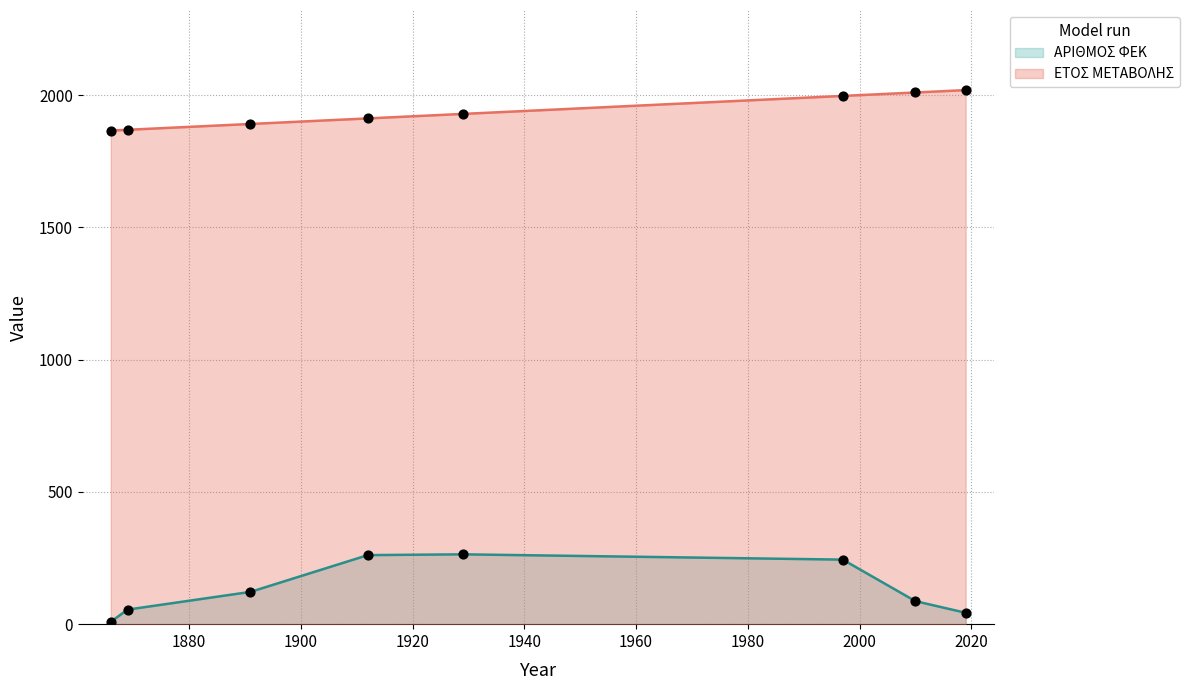

Which series reaches the maximum Y coordinate?

ΕΤΟΣ ΜΕΤΑΒΟΛΗΣ